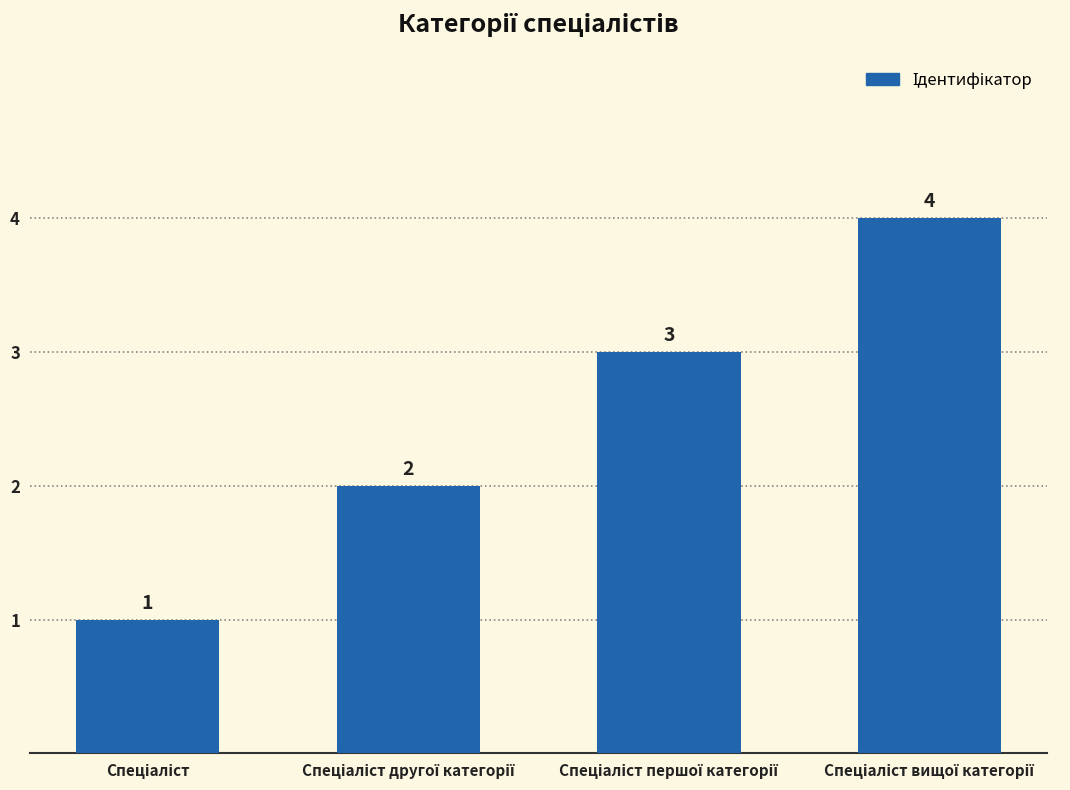

How many series are shown in this chart?

1